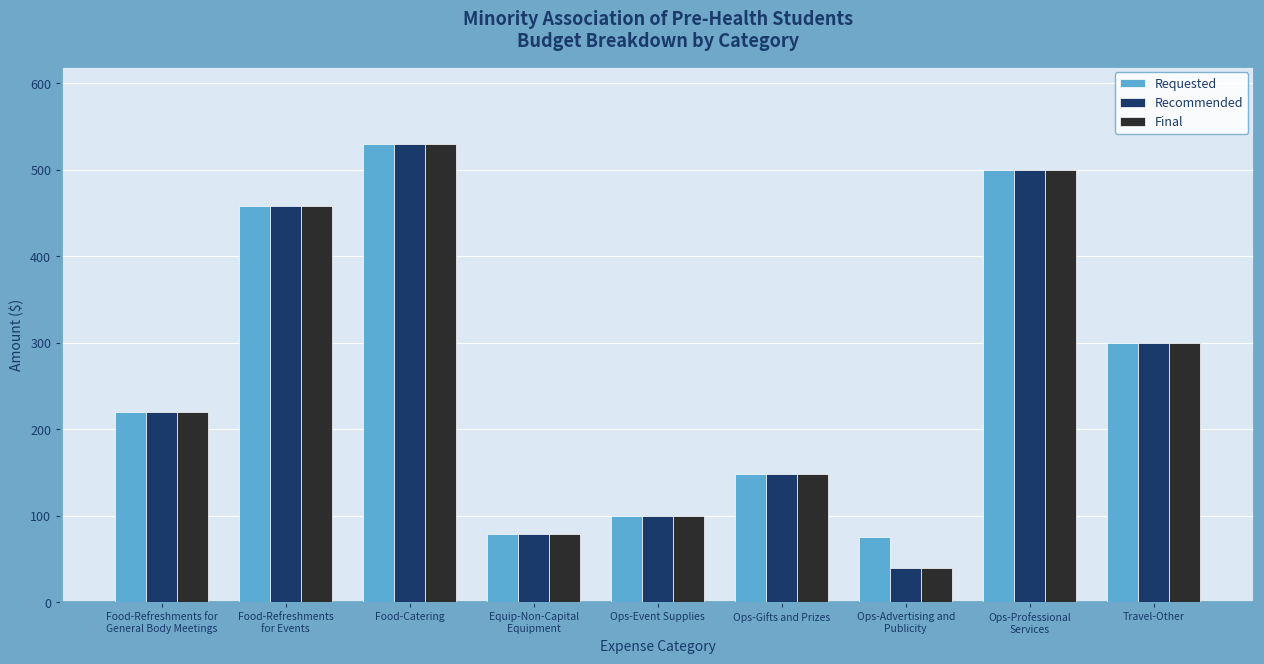

Count the number of categories in the chart.

9